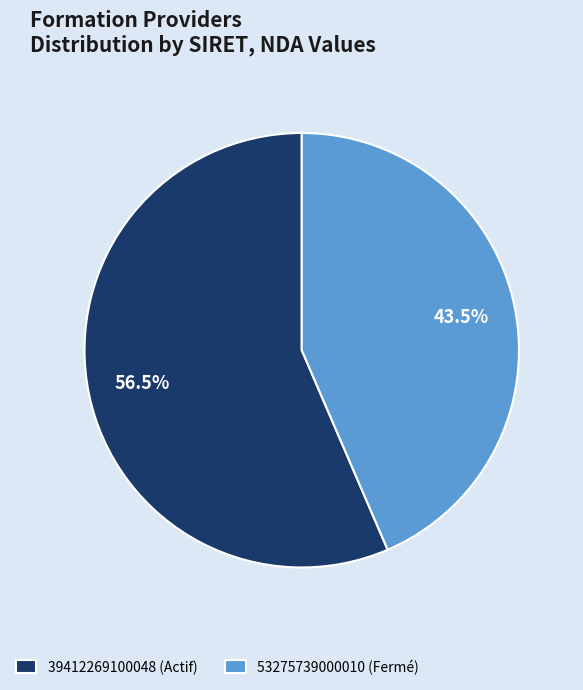

To the nearest percent, what is the difference between the 53275739000010 and 39412269100048 slice percentages?

13%